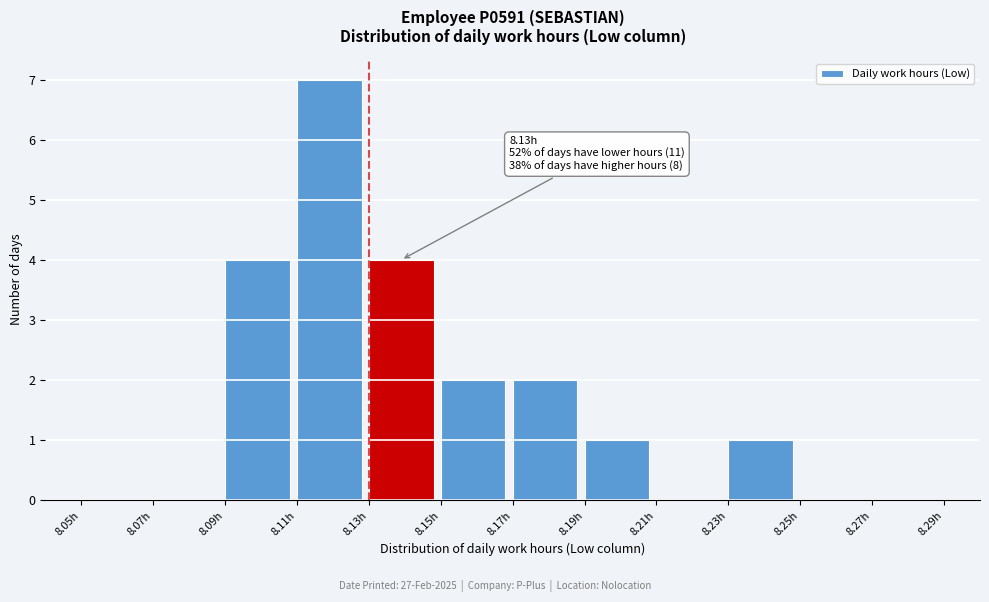

Which range on the x-axis has the tallest bar?

8.11 to 8.13